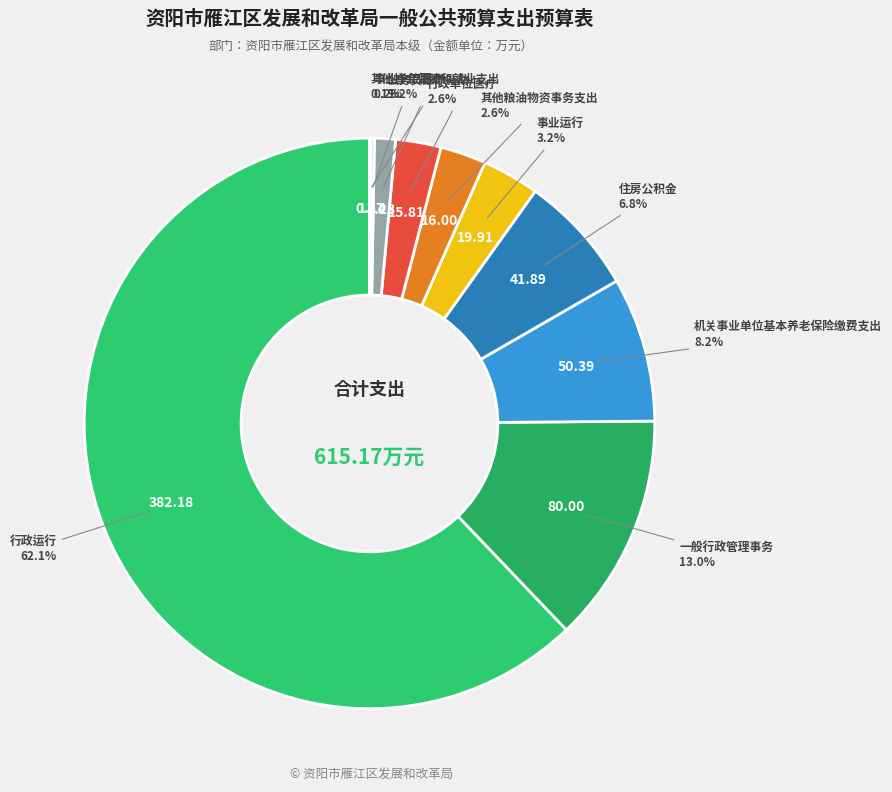

What is the largest slice in the pie chart?

行政运行